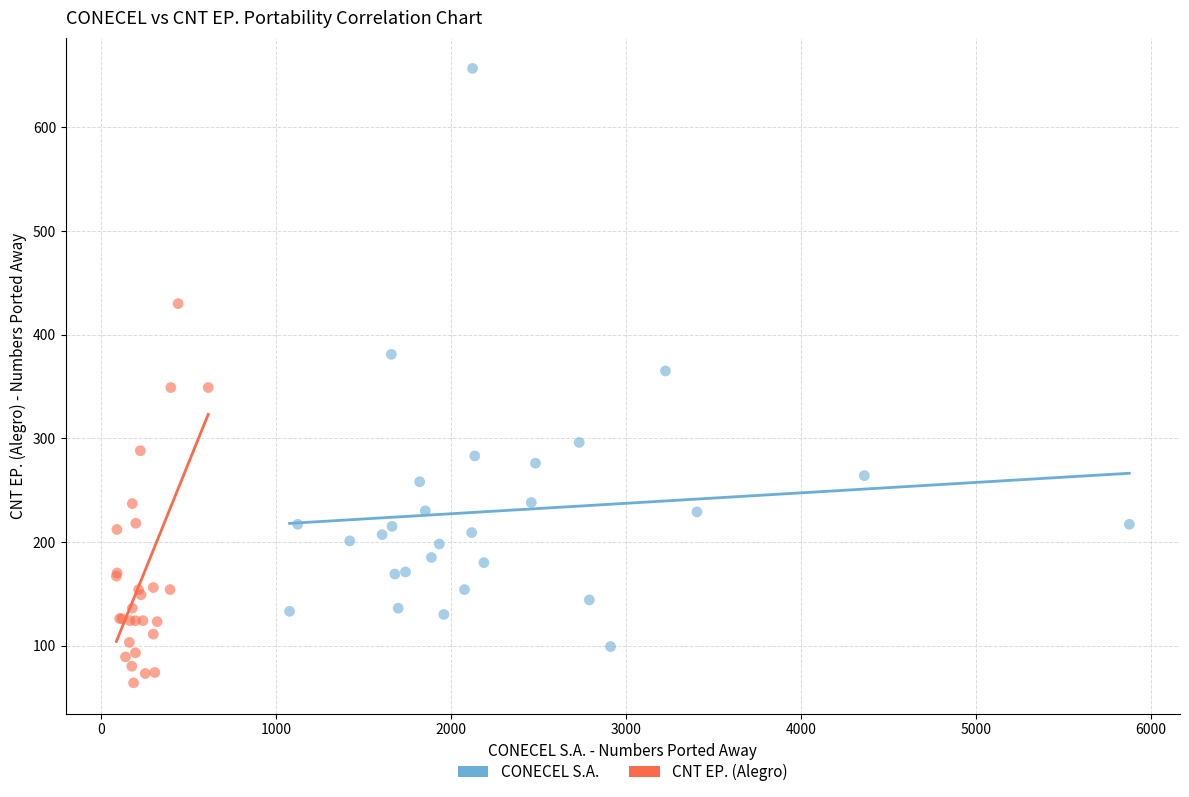

Which series reaches the maximum Y coordinate?

CONECEL S.A.